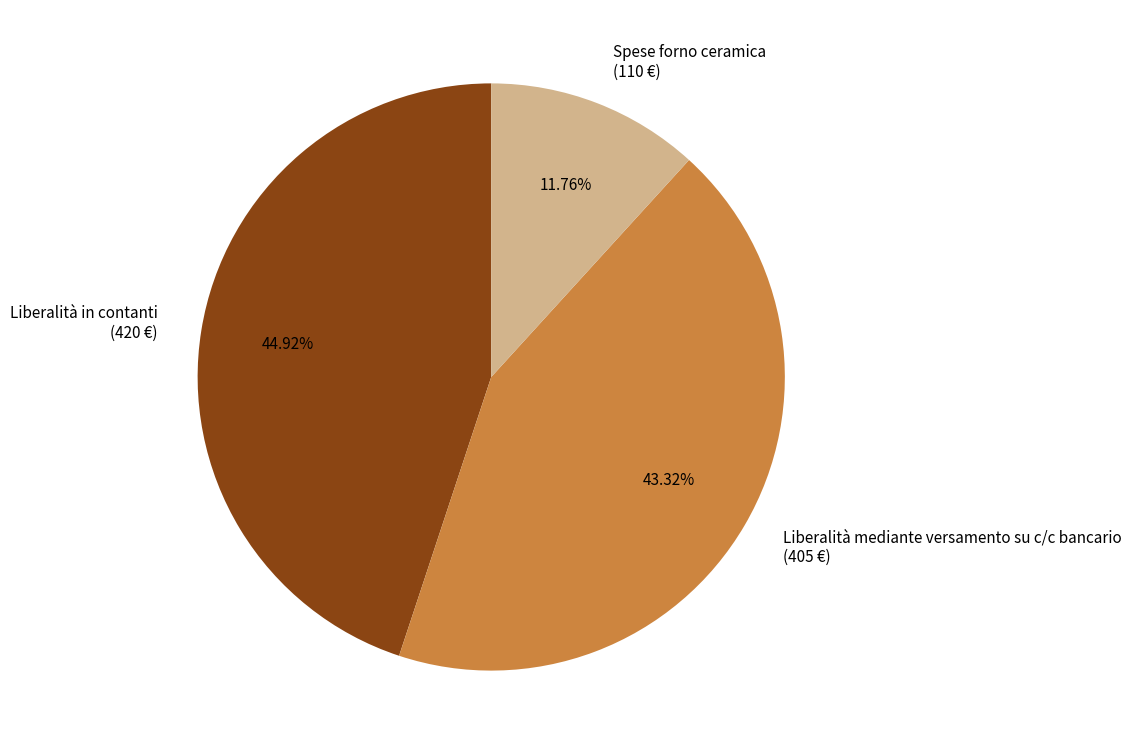

Combined, do Liberalità in contanti and Liberalità mediante versamento su c/c bancario account for over 50%?

Yes